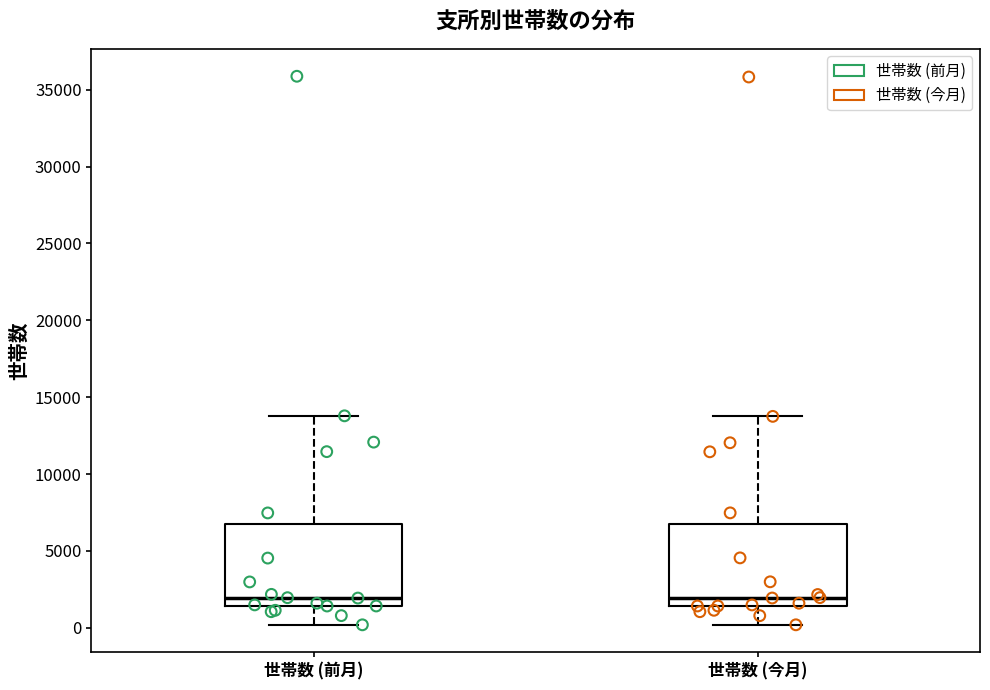

Reading left to right, read every box against the y-axis: the position of its median line, the range the box covers, and the ends of its whiskers. The values are not printed on the chart, so give them approximately, as read against the axis.

世帯数 (前月): median 2000, box 1500 to 6500, whiskers 0 to 14000
世帯数 (今月): median 2000, box 1500 to 6500, whiskers 0 to 14000